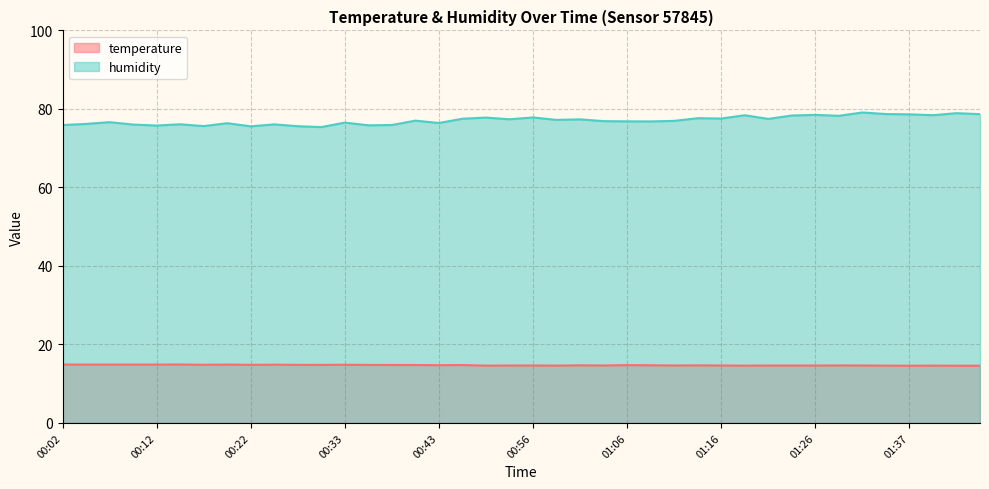

Reading left to right, extract all data points from this chart.

temperature: 00:02=14.9	00:04=14.9	00:07=14.9	00:09=14.9	00:12=14.9	00:15=14.9	00:17=14.8	00:20=14.9	00:22=14.8	00:25=14.8	00:28=14.8	00:30=14.8	00:33=14.8	00:35=14.8	00:38=14.8	00:40=14.8	00:43=14.7	00:48=14.8	00:51=14.6	00:53=14.6	00:56=14.6	00:58=14.6	01:01=14.7	01:03=14.6	01:06=14.7	01:08=14.7	01:11=14.6	01:13=14.7	01:16=14.6	01:19=14.6	01:21=14.6	01:24=14.6	01:26=14.6	01:29=14.7	01:31=14.6	01:34=14.6	01:37=14.6	01:39=14.6	01:42=14.6	01:44=14.6
humidity: 00:02=75.9	00:04=76.2	00:07=76.6	00:09=76.0	00:12=75.8	00:15=76.1	00:17=75.6	00:20=76.4	00:22=75.6	00:25=76.1	00:28=75.6	00:30=75.4	00:33=76.5	00:35=75.8	00:38=75.9	00:40=77.0	00:43=76.4	00:48=77.5	00:51=77.8	00:53=77.4	00:56=77.8	00:58=77.2	01:01=77.3	01:03=76.9	01:06=76.8	01:08=76.8	01:11=77.0	01:13=77.6	01:16=77.5	01:19=78.4	01:21=77.5	01:24=78.3	01:26=78.5	01:29=78.2	01:31=79.1	01:34=78.7	01:37=78.6	01:39=78.4	01:42=78.9	01:44=78.7